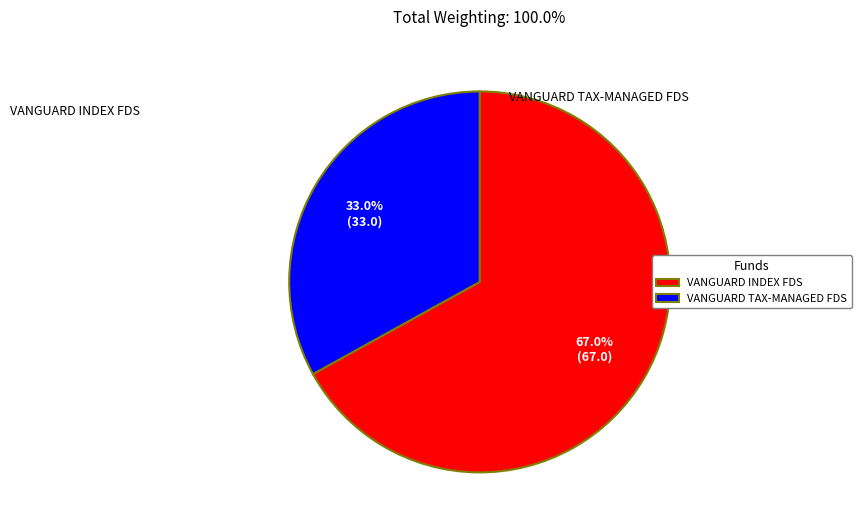

To the nearest percent, what is the difference between the largest and smallest slice percentages?

34%